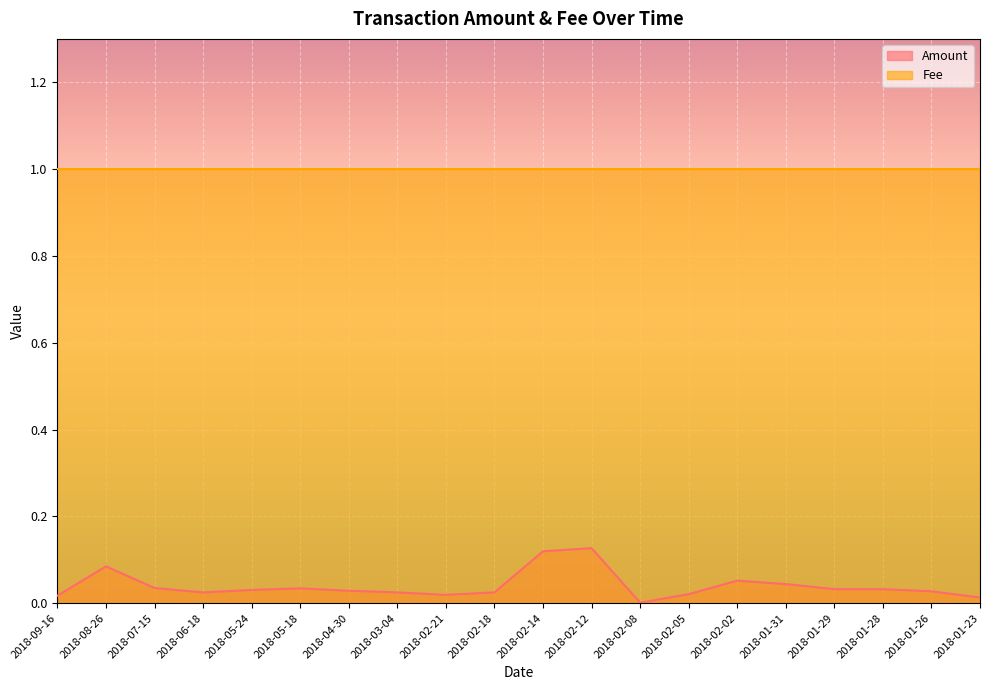

At which category does the chart reach its peak across all series?

2018-02-12